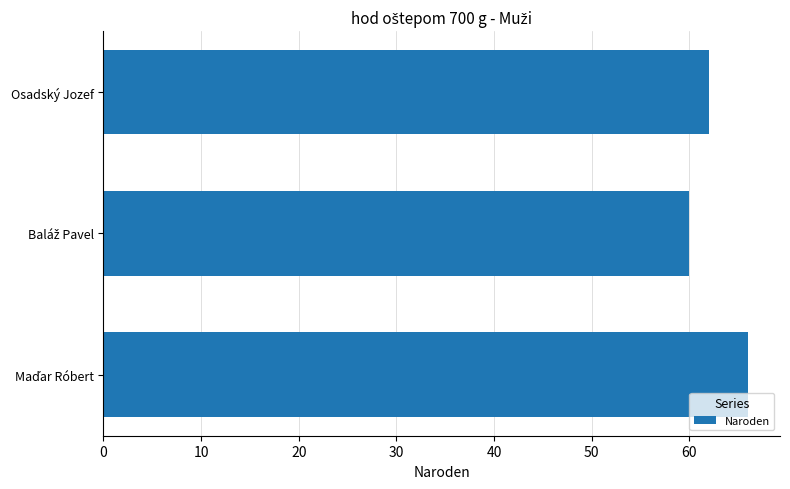

The chart shows a value of 62 at Osadský Jozef. True or false?

True